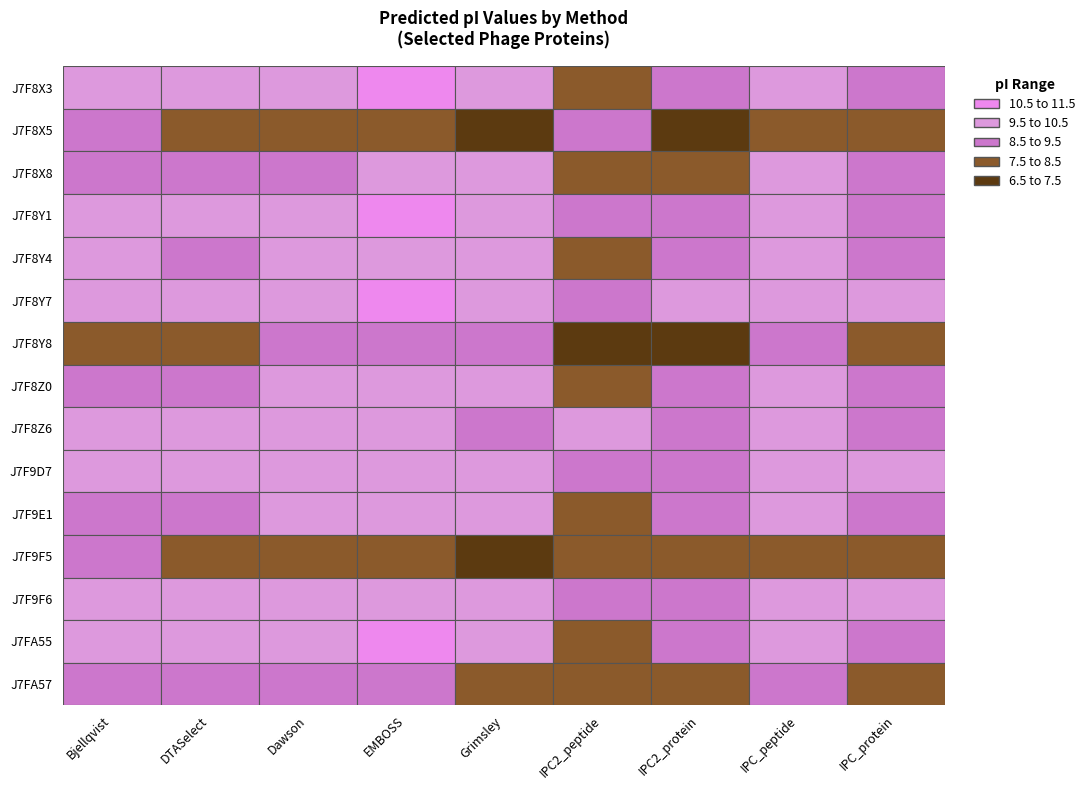

What value does the J7F9D7 series have at J7F8X8?

10.3